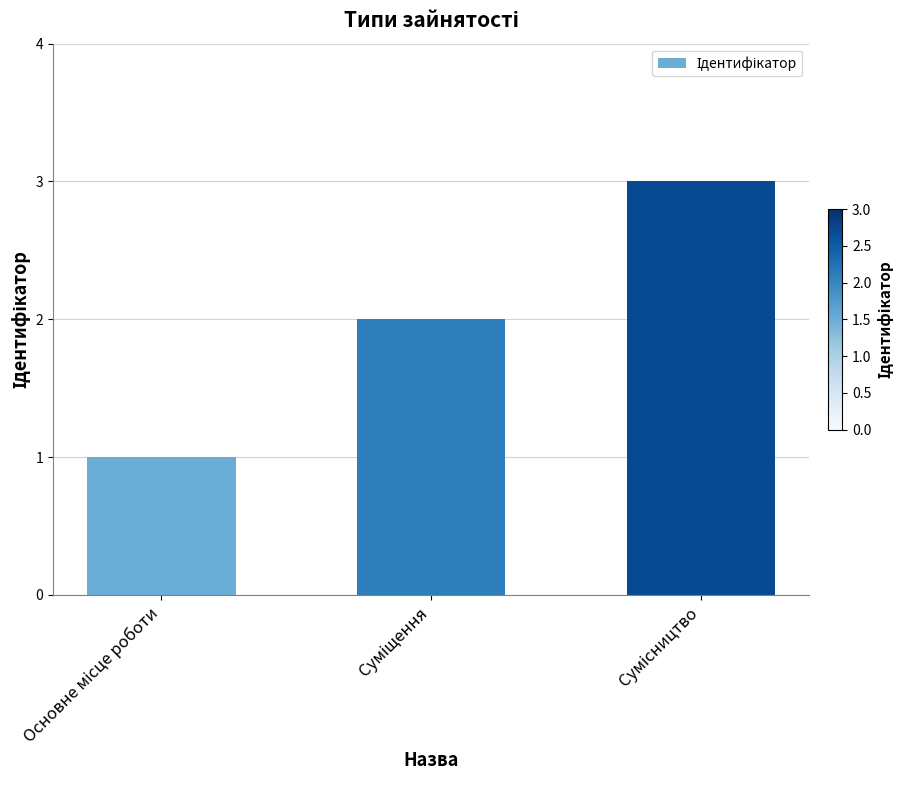

What is the sum of all values?

6